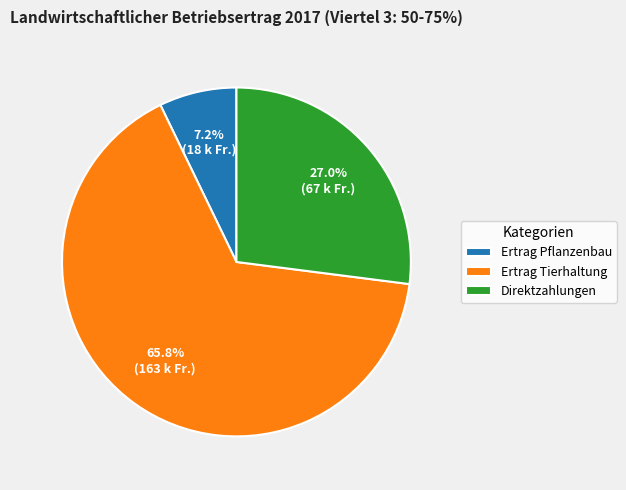

What percentage is NOT represented by Ertrag Pflanzenbau?

92.8%